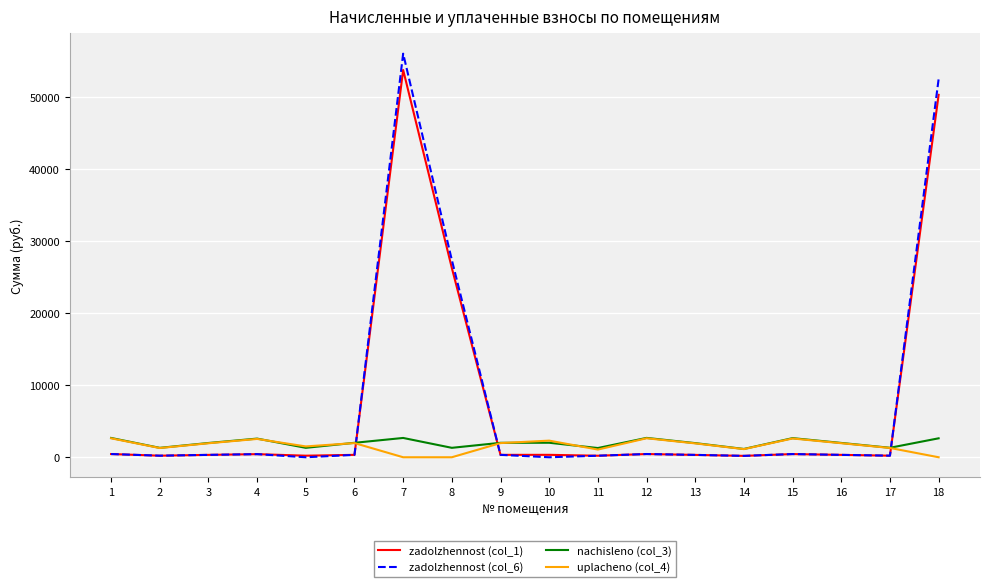

Which series has the largest range (max minus min)?

zadolzhennost (col_6)